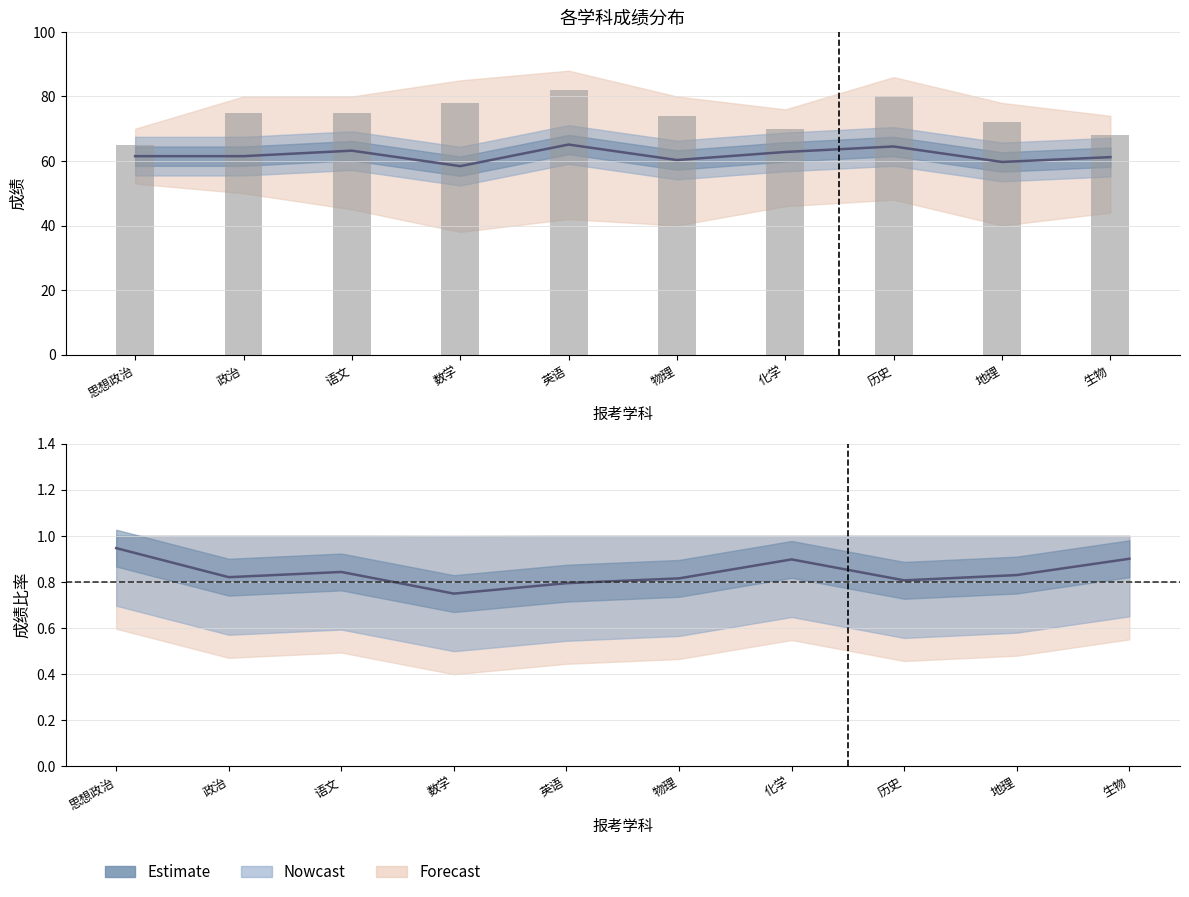

What value does the 平均分 series have at 政治?

61.5